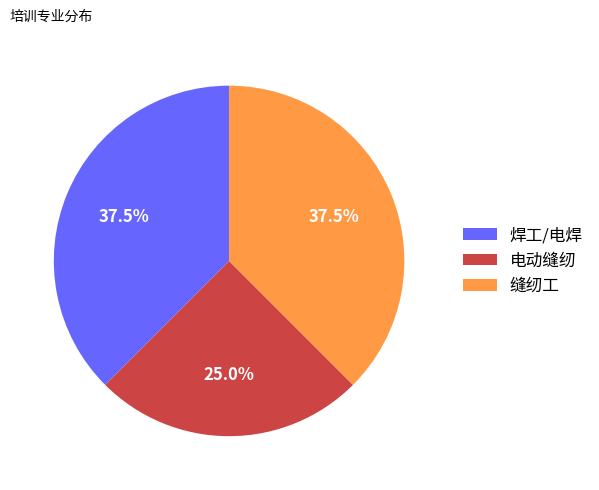

True or false: 电动缝纫 accounts for 25% of the total.

True